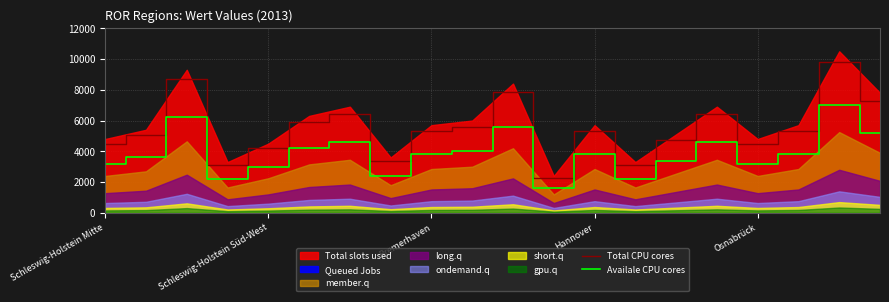

The value of Total CPU cores at 13 is 3080.0. True or false?

True